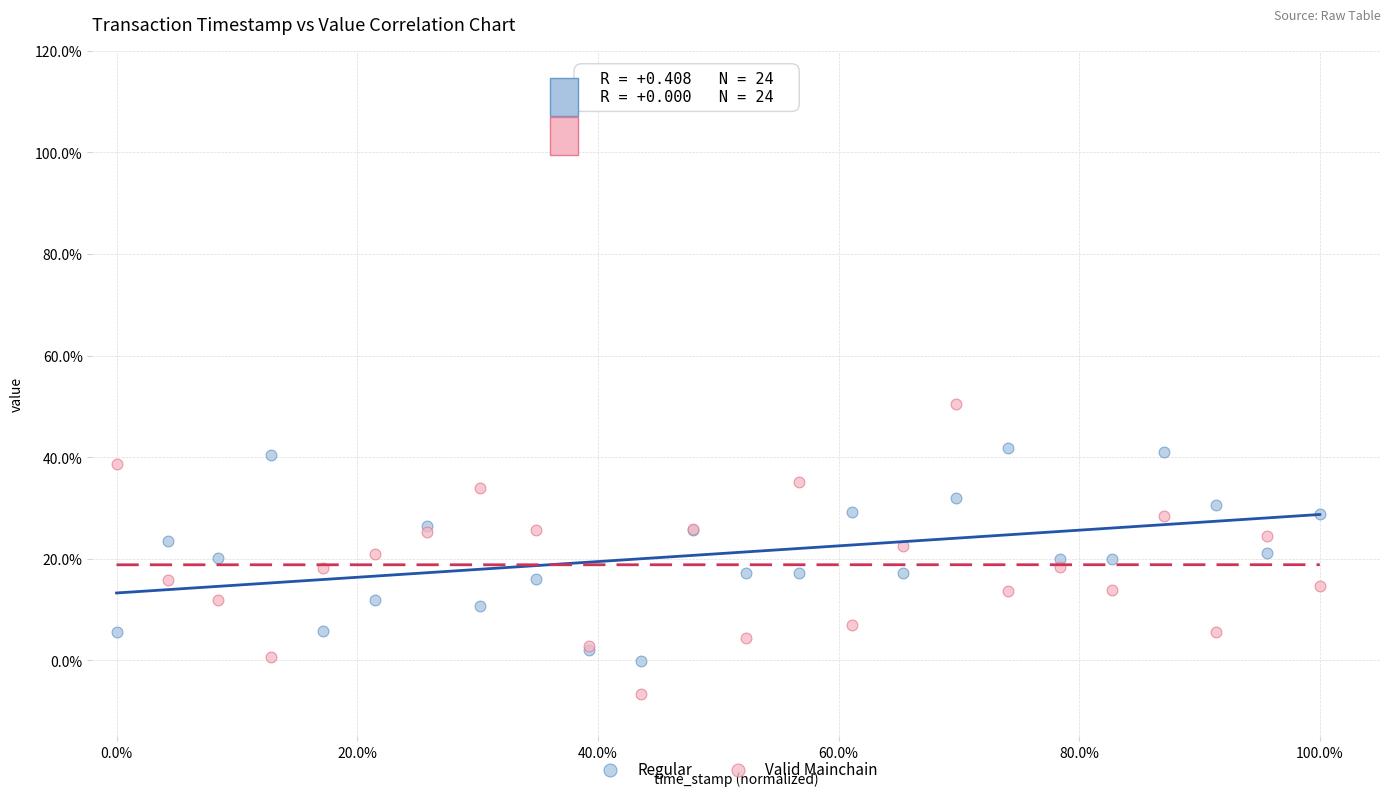

Which series has the widest spread of Y values?

Valid Mainchain